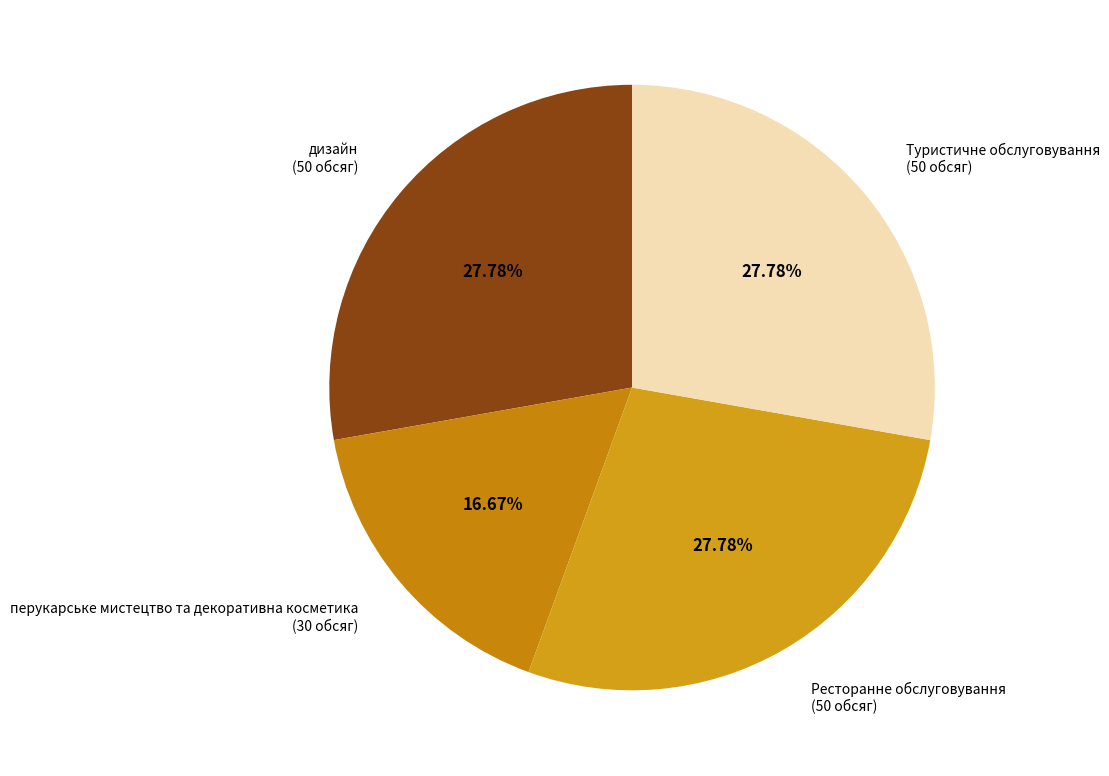

Which category has the smallest portion of the pie?

перукарське мистецтво та декоративна косметика